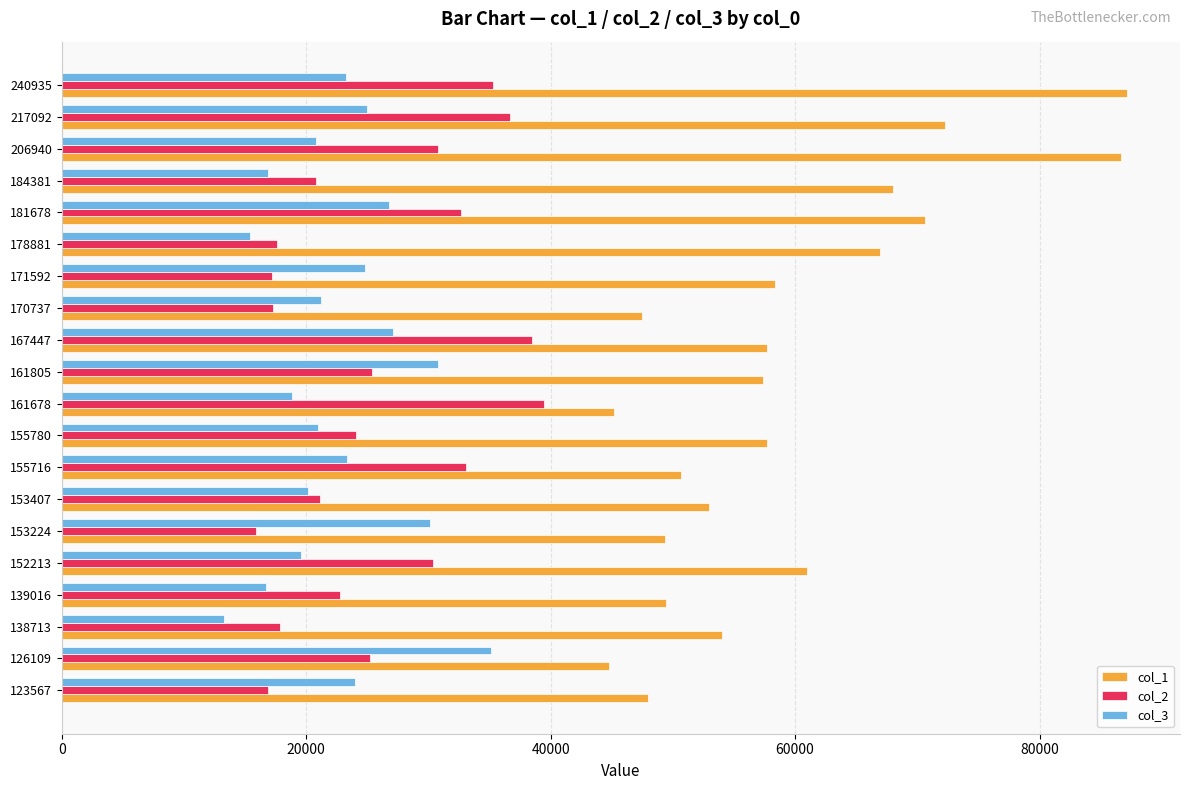

What is the difference between the second highest and minimum values in the col_2 series?

22549